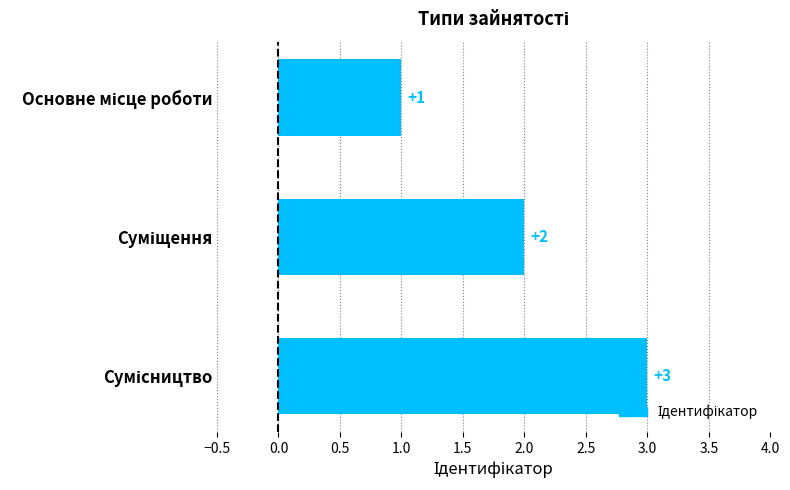

Count the values in the range 1 to 3.

3